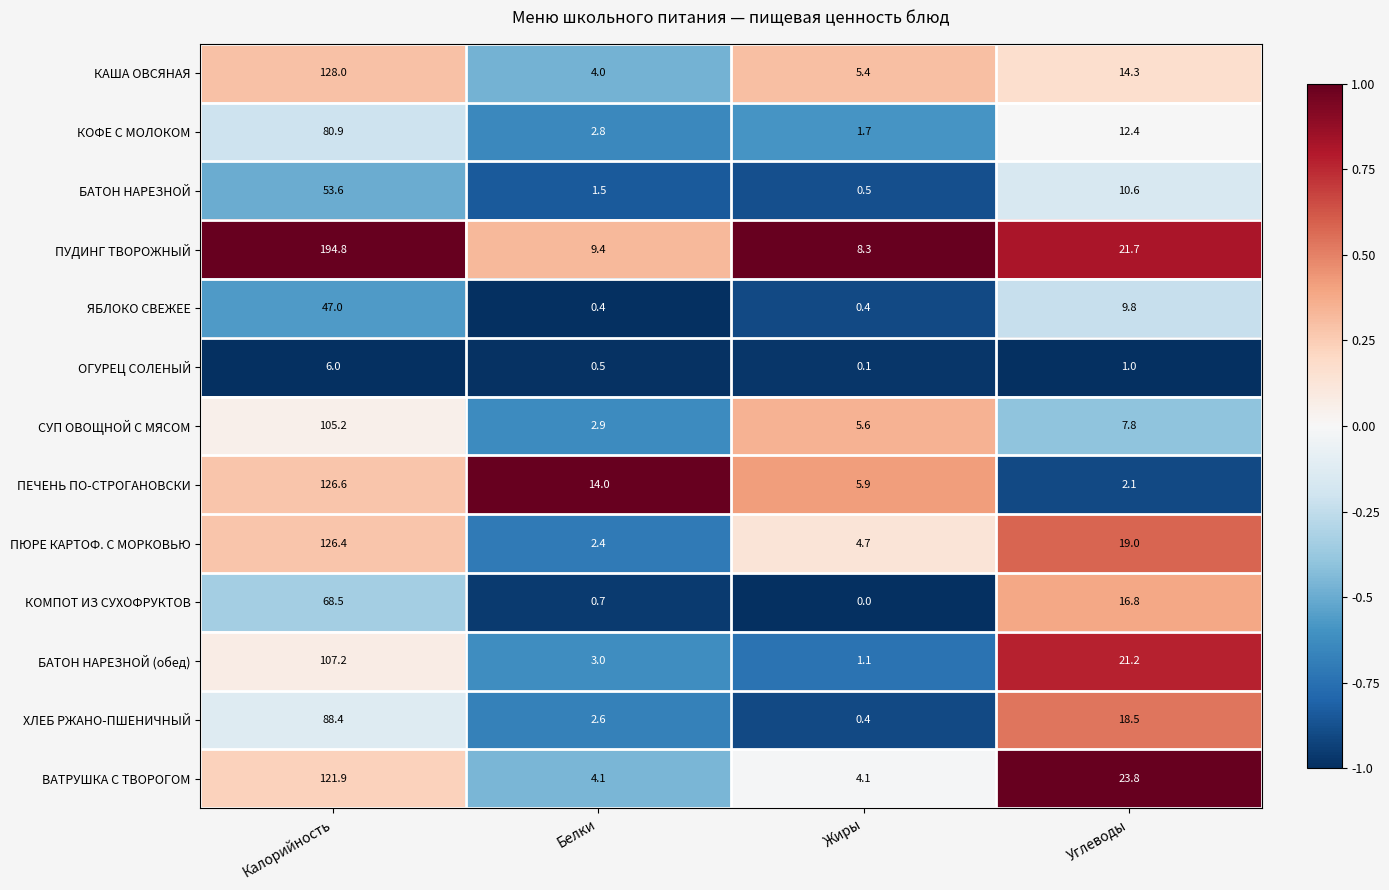

Which series changed the most between Белки and Углеводы?

ВАТРУШКА С ТВОРОГОМ